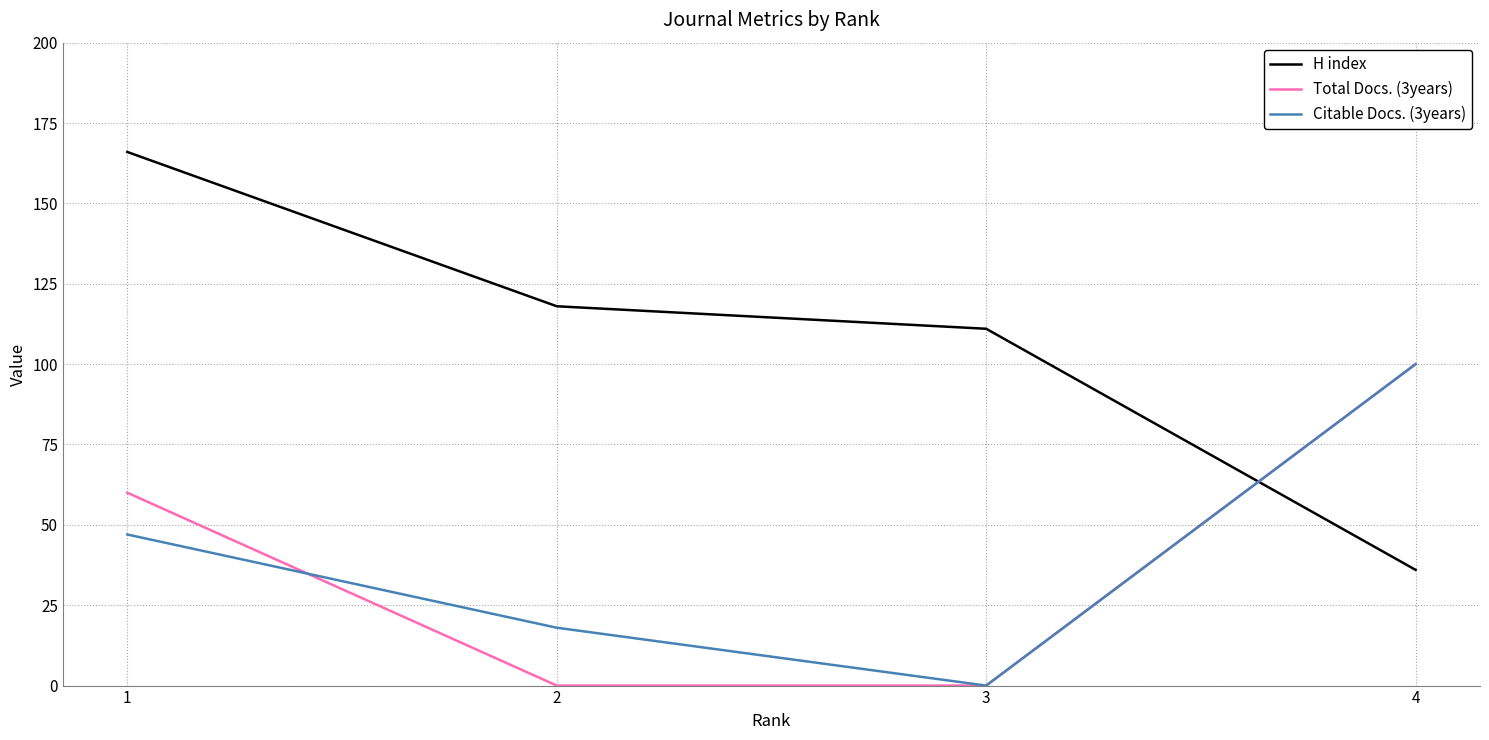

What is the spread (max minus min) of values at 1?

119